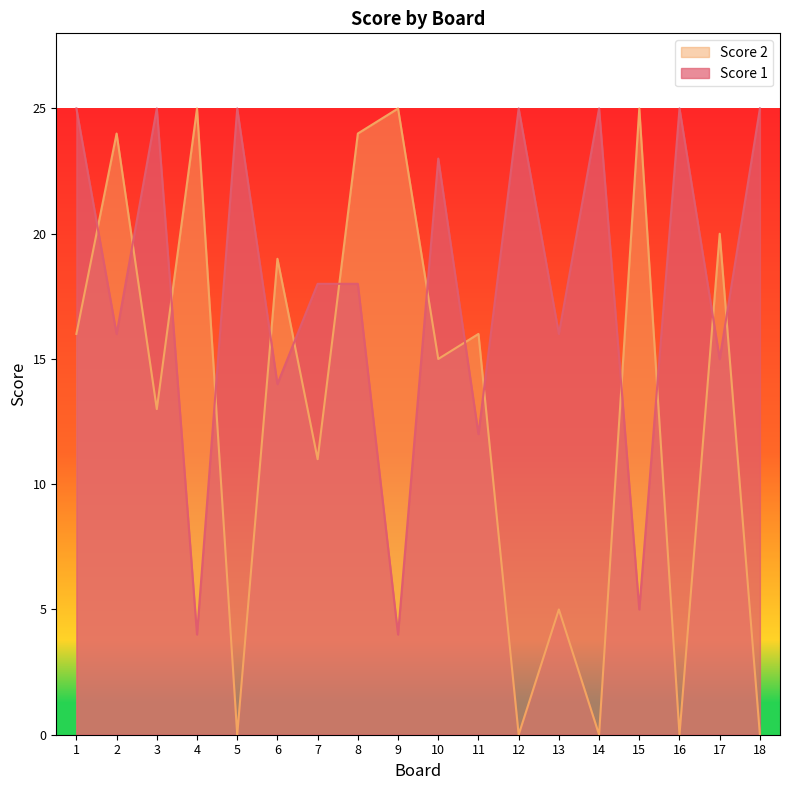

Reading left to right, transcribe all the data shown in this chart.

Score 1: 25	16	25	4	25	14	18	18	4	23	12	25	16	25	5	25	15	25
Score 2: 16	24	13	25	0	19	11	24	25	15	16	0	5	0	25	0	20	0